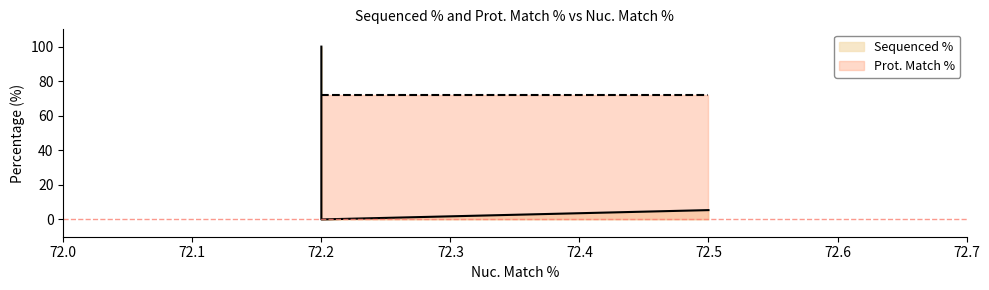

Is it true that Prot. Match % equals 72.2 at ccsbBroadEn_14460?

True